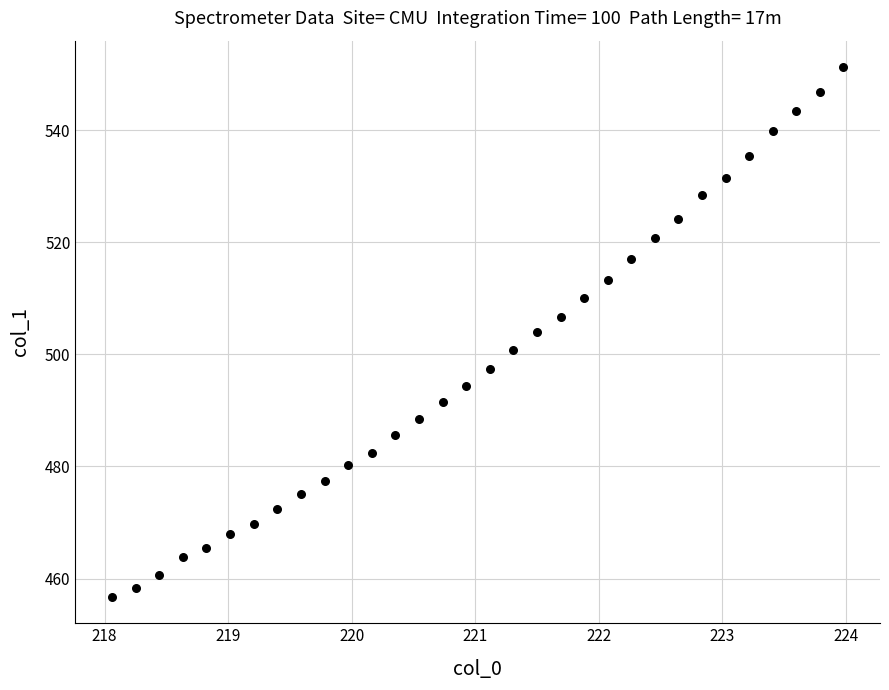

What is the range of Y values (max minus min)?

94.5